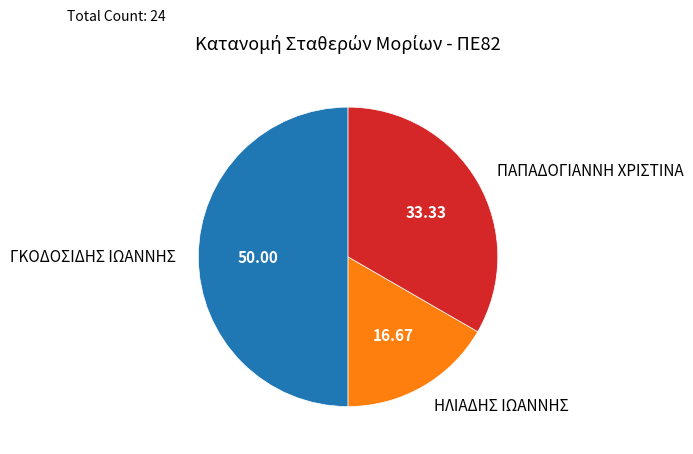

Does ΗΛΙΑΔΗΣ ΙΩΑΝΝΗΣ represent more than half of the total?

No